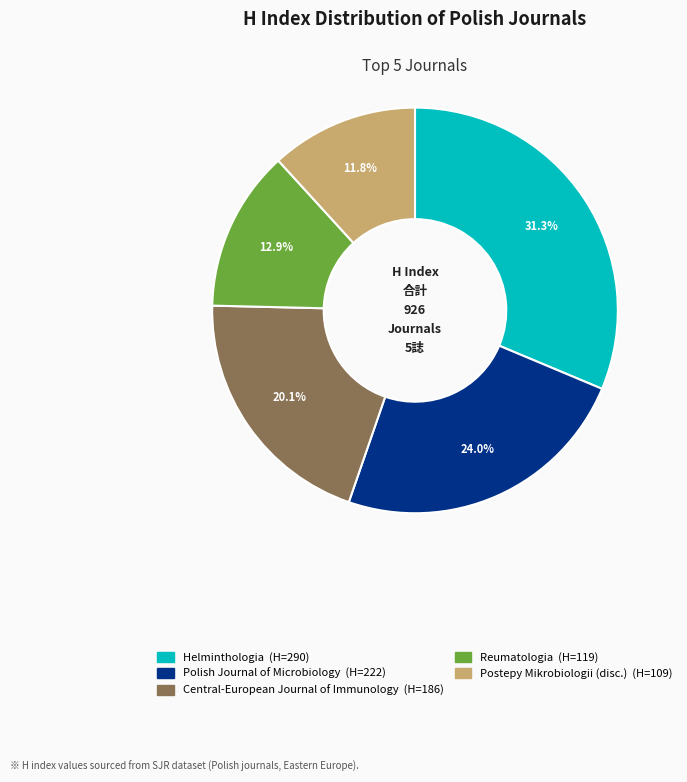

Does any single category account for the majority?

No